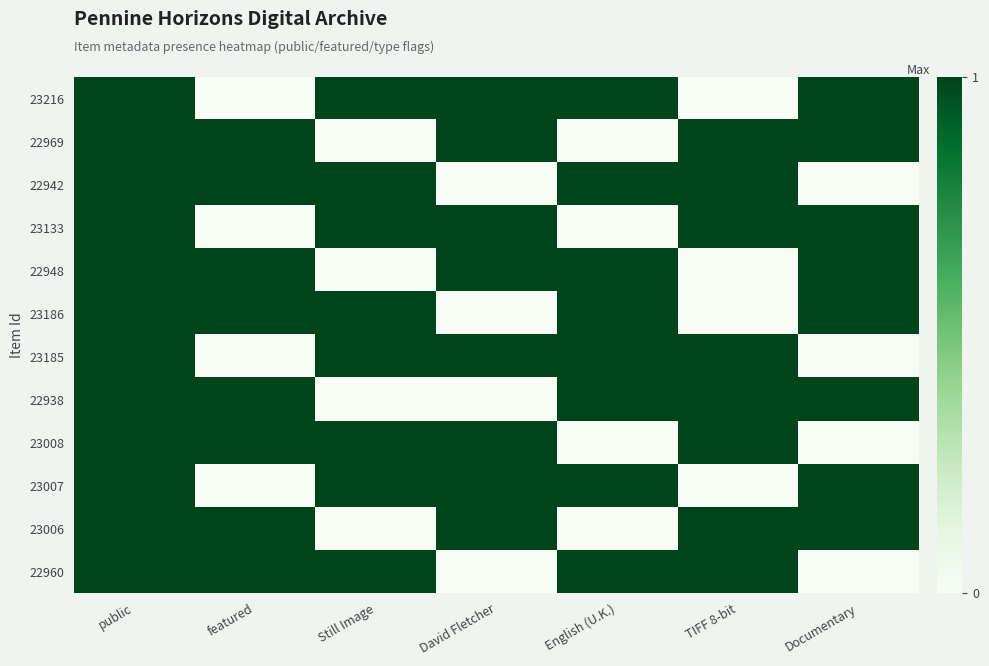

Rank the series by their maximum value, from highest to lowest.

23216, 22969, 22942, 23133, 22948, 23186, 23185, 22938, 23008, 23007, 23006, 22960